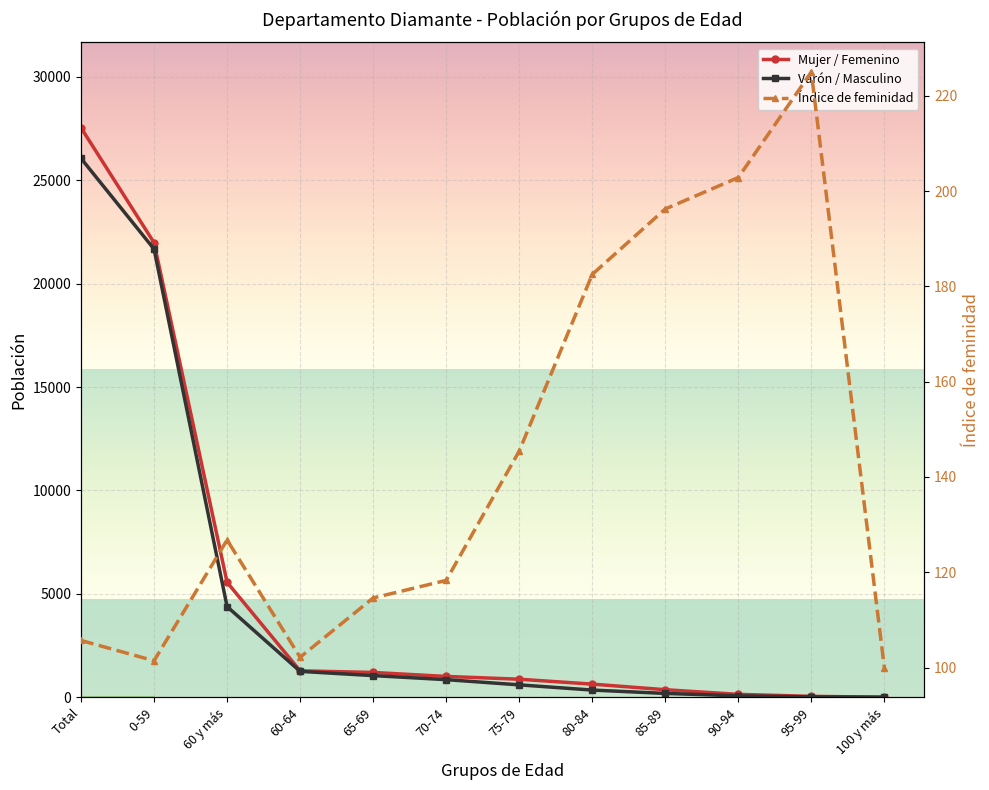

How many lines are shown in the chart?

3